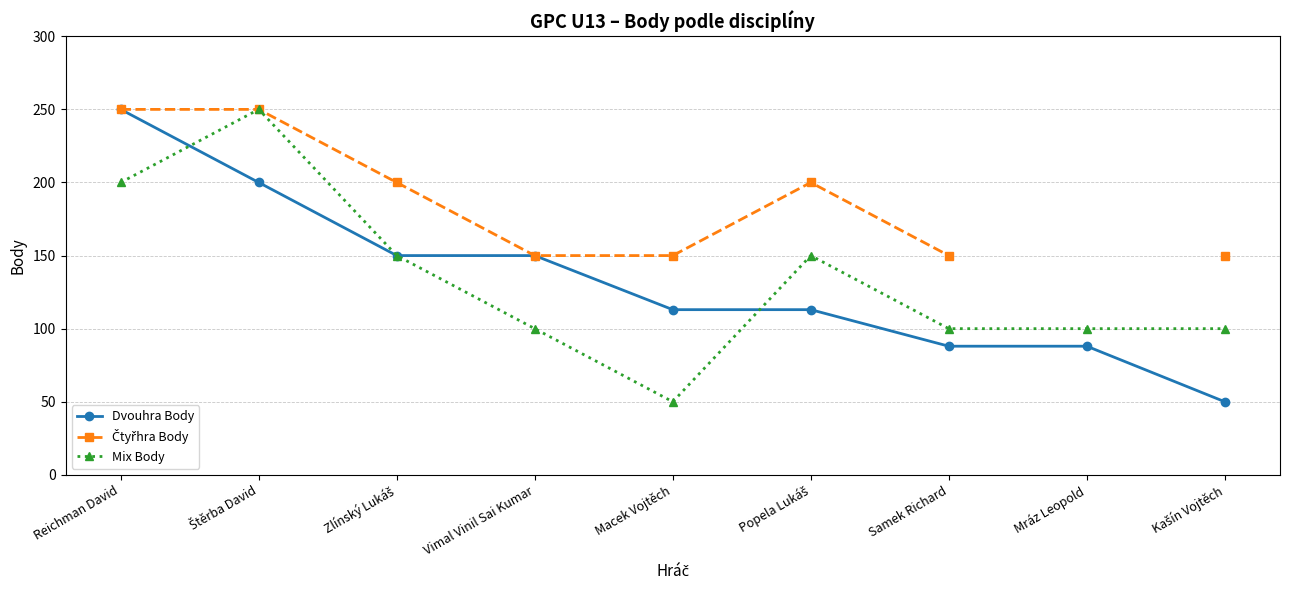

Is this an area chart (filled region under the line)?

No